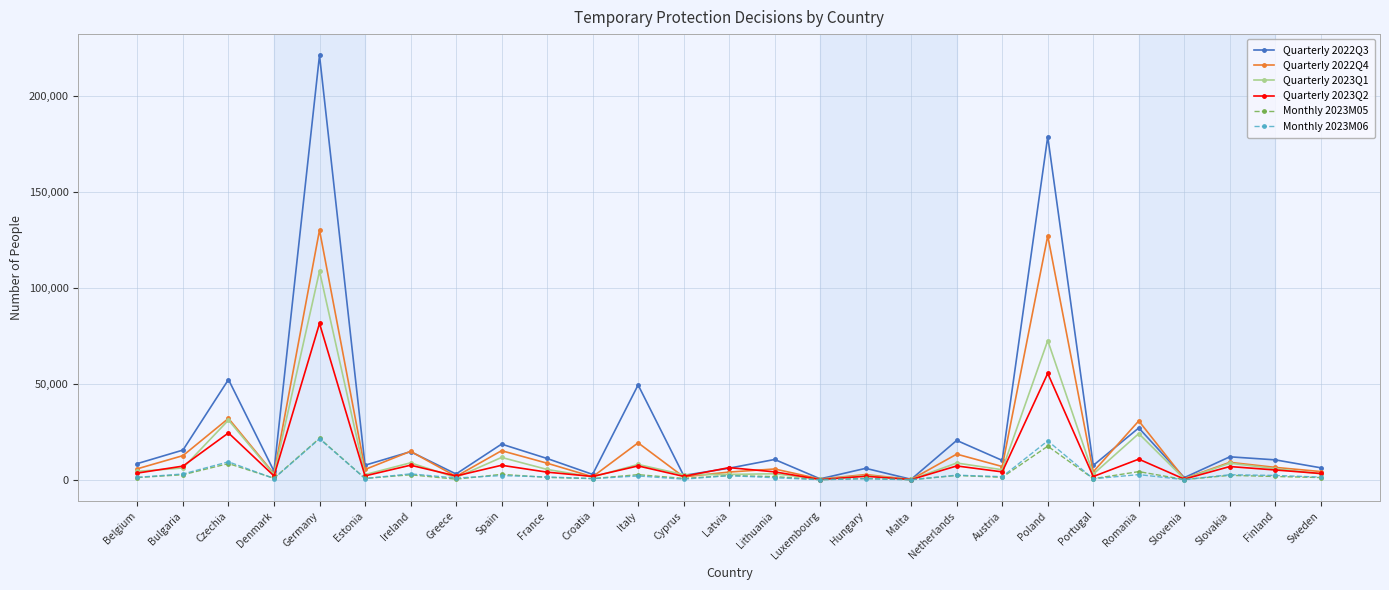

At how many categories does at least one series exceed 153140?

2